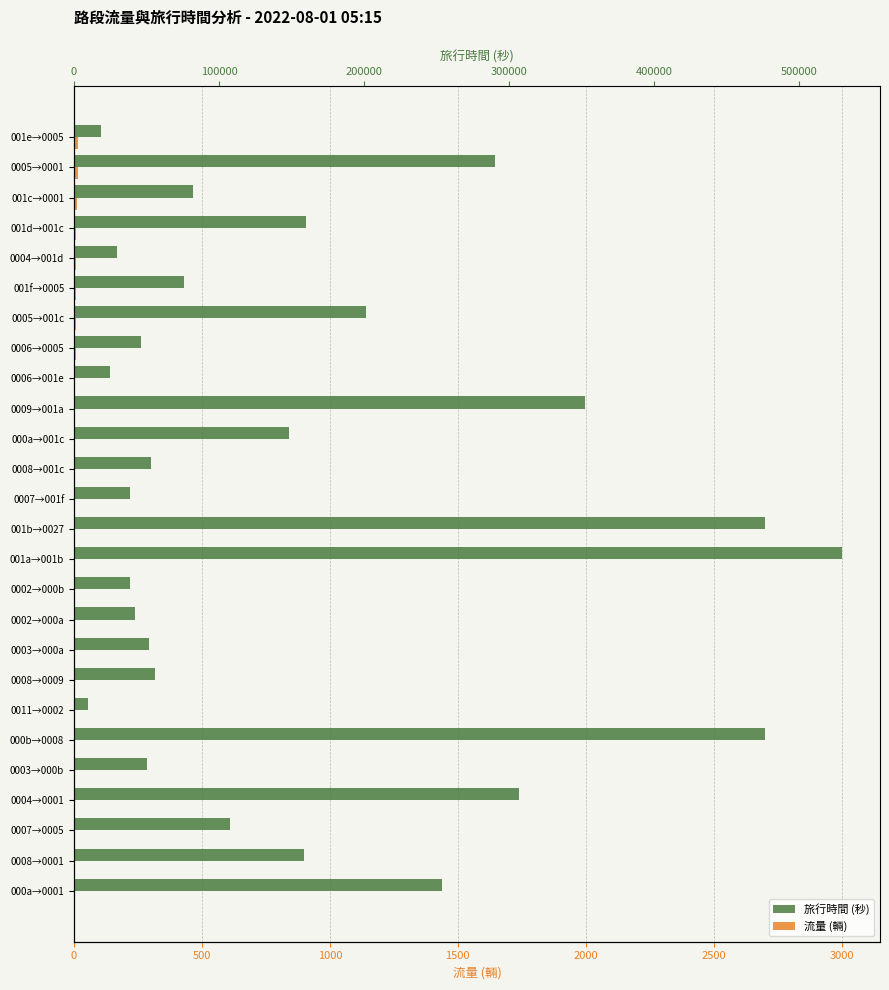

The 旅行時間 (秒) series shows 126 at 10. True or false?

False